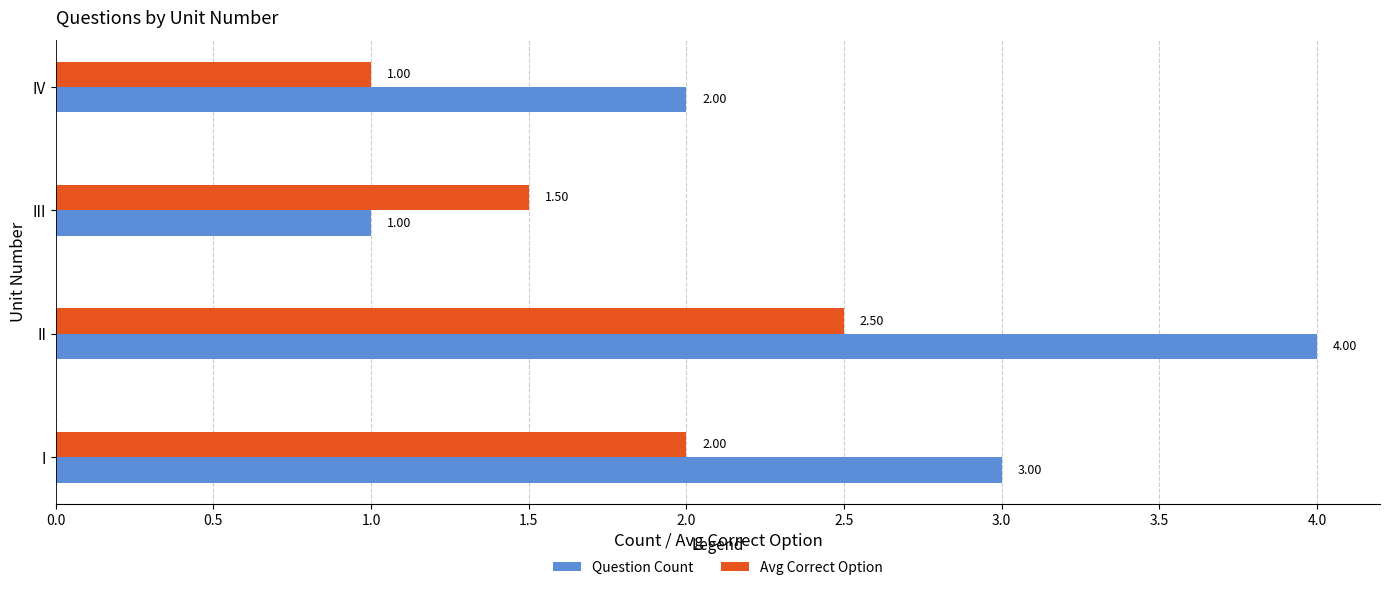

Which category has the lowest value in the Question Count series?

III